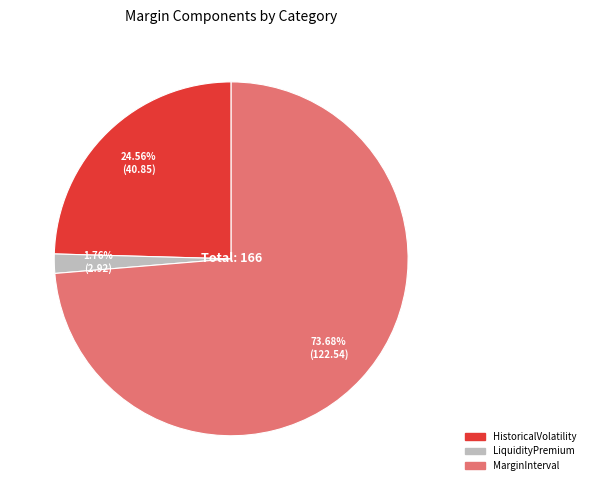

What is the smallest slice in the pie chart?

LiquidityPremium